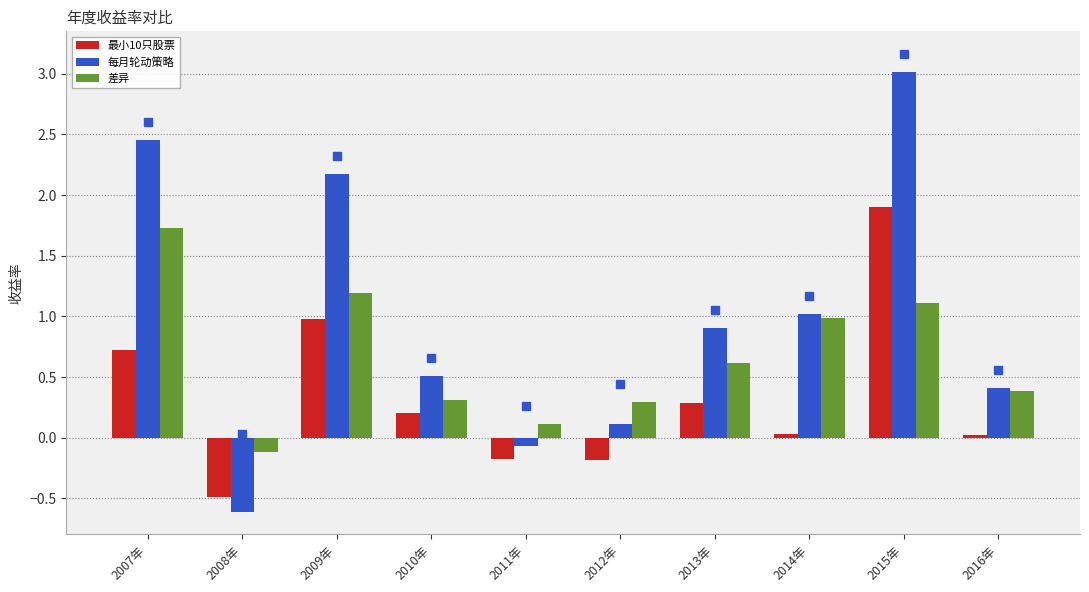

What is the value of the 最小10只股票 bar at the 5th from the left?

-0.2